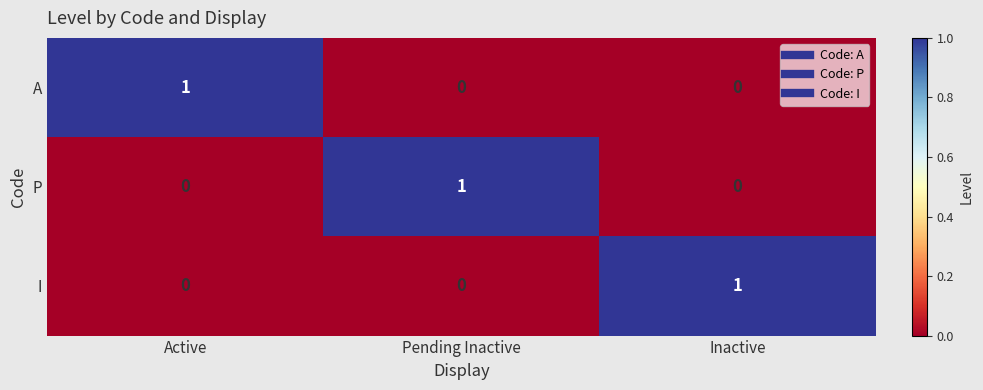

Which category has the highest value in the P series?

Pending Inactive